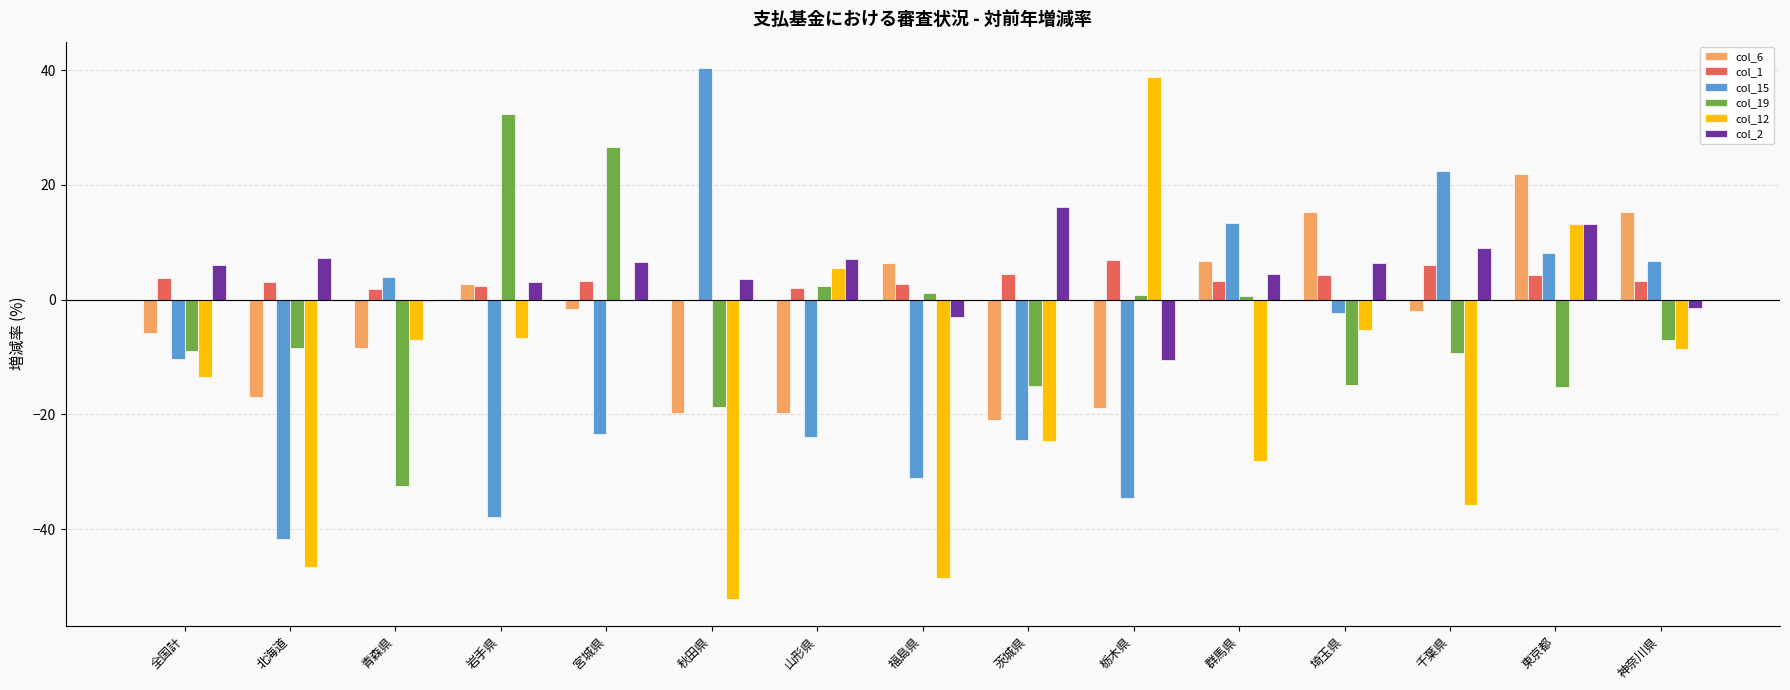

The col_6 series shows -37.2 at 茨城県. True or false?

False